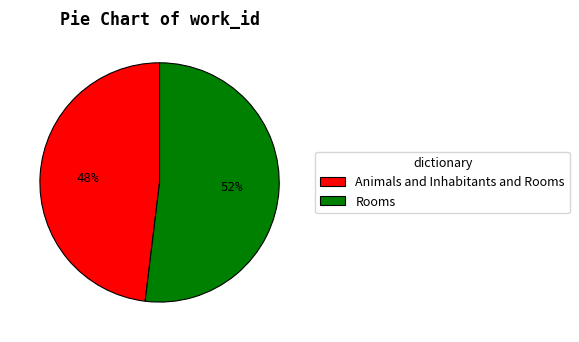

To the nearest percent, what is the difference between the Rooms and Animals and Inhabitants and Rooms slice percentages?

4%